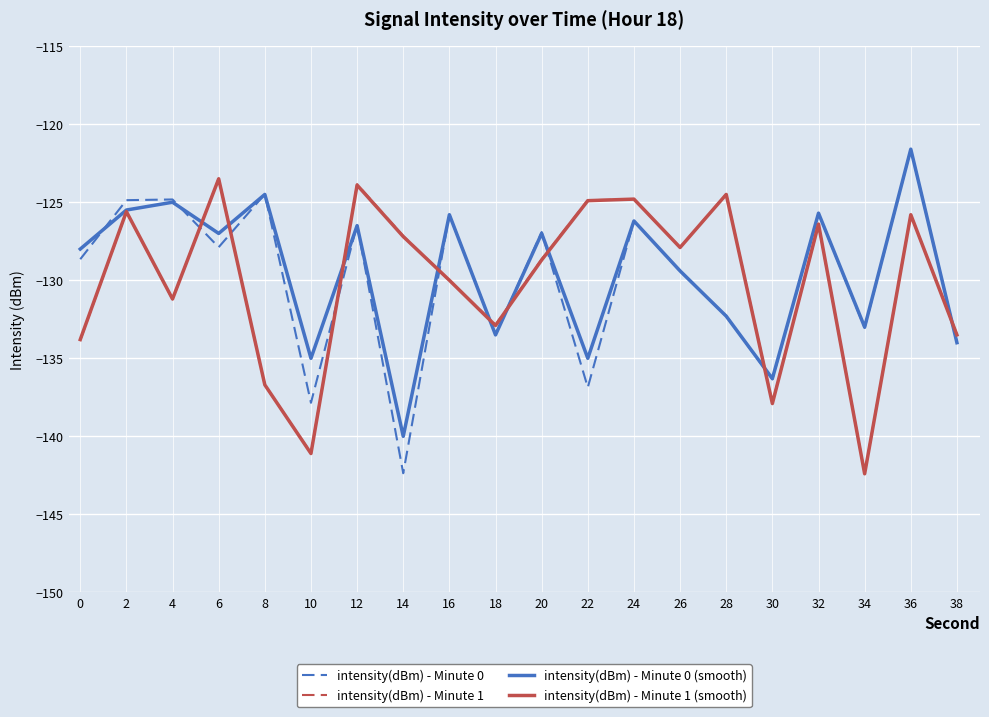

How many times do intensity(dBm) - Minute 1 and intensity(dBm) - Minute 1 (smooth) cross each other?

11